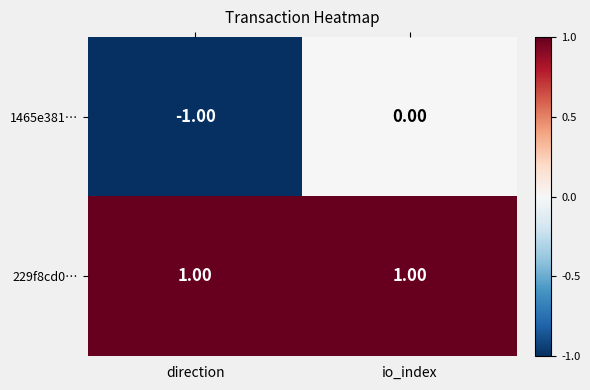

Which category has the lowest value across all series?

direction